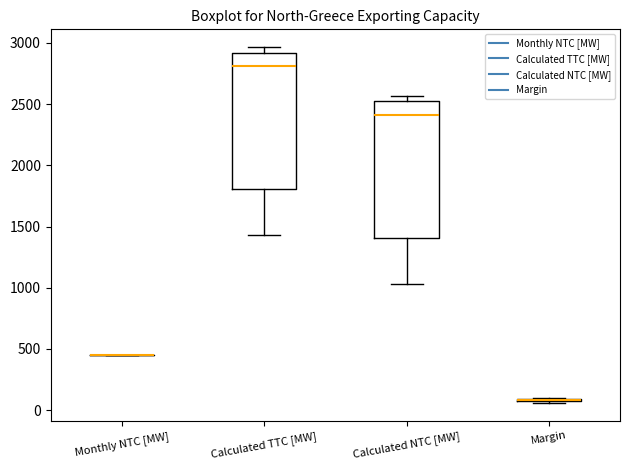

Reading left to right, transcribe this box plot: for each box, give where its median line is, the range the box spans, and where its two whiskers end, as read against the y-axis. The values are not printed on the chart, so give them approximately, as read against the axis.

Monthly NTC [MW]: box collapsed to a line at 450, whiskers 450 to 450
Calculated TTC [MW]: median 2800, box 1800 to 2900, whiskers 1450 to 2950
Calculated NTC [MW]: median 2400, box 1400 to 2500, whiskers 1050 to 2550
Margin: box collapsed to a line at 100, whiskers 50 to 100